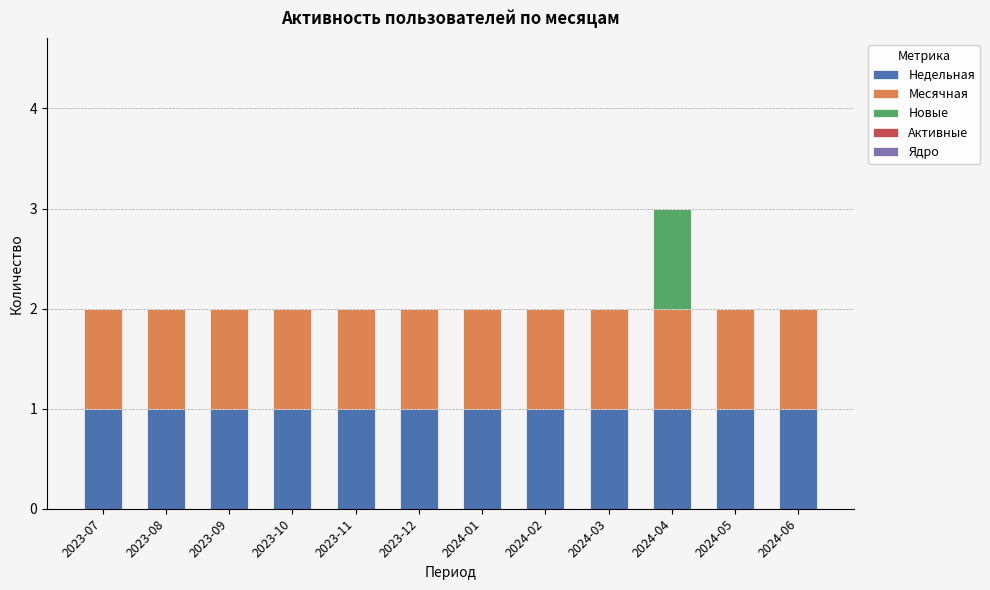

At which category is the sum across all series the highest?

2024-04